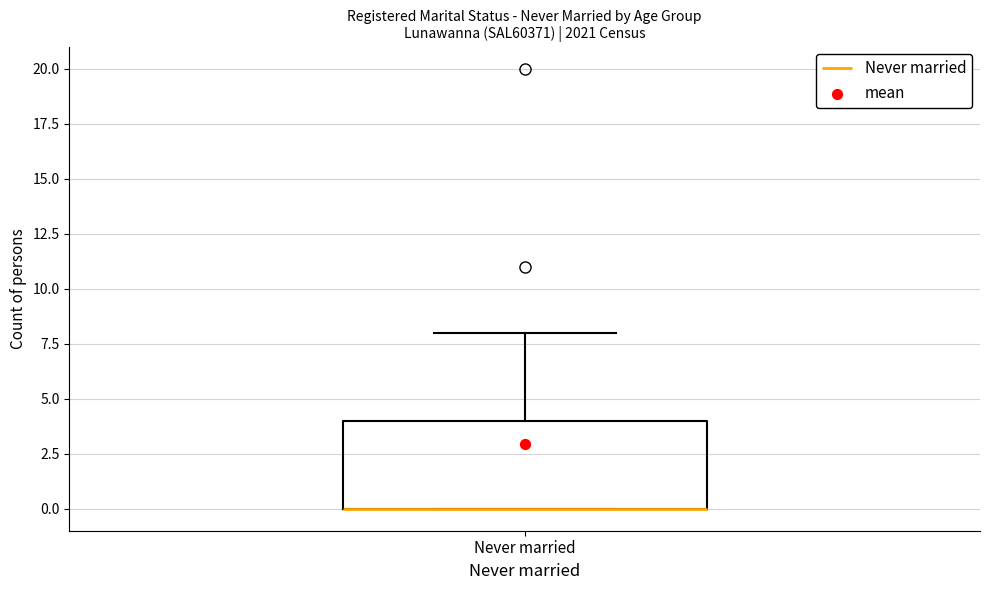

Transcribe this box plot: give where the median line is, the range the box spans, and where the two whiskers end, as read against the y-axis. The values are not printed on the chart, so give them approximately, as read against the axis.

median 0 (drawn on the box's lower edge), box 0 to 4, whiskers 0 to 8